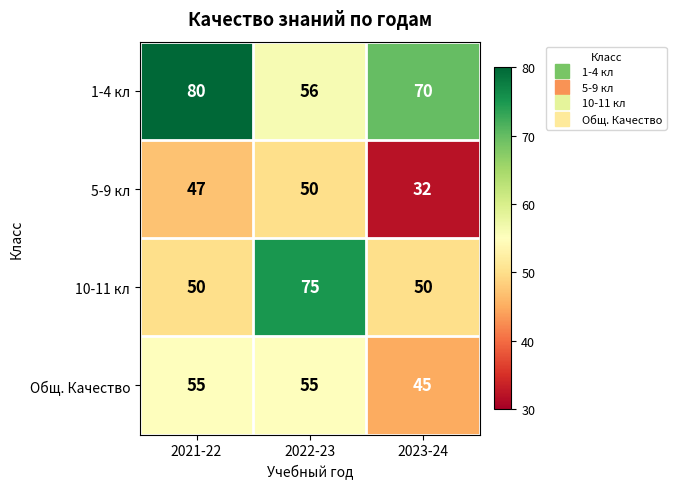

At which label is 1-4 кл closest to 68?

2023-24